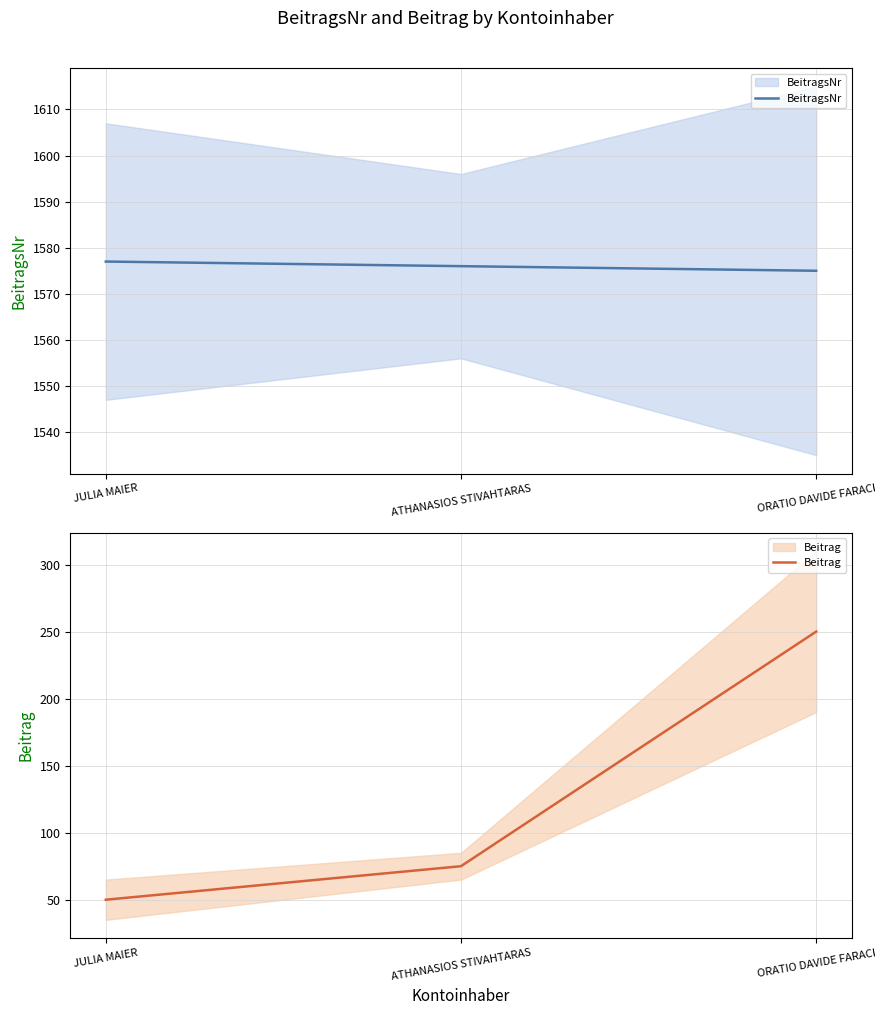

At which category does the chart reach its peak across all series?

JULIA MAIER